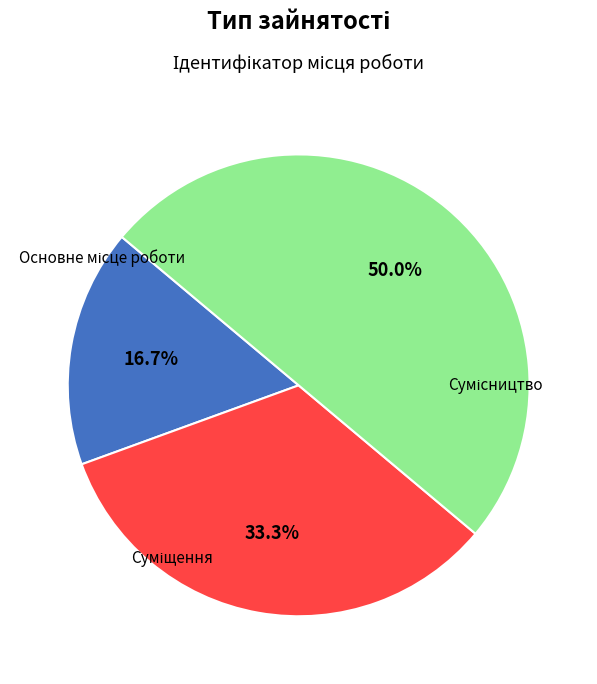

How many segments does this pie chart have?

3